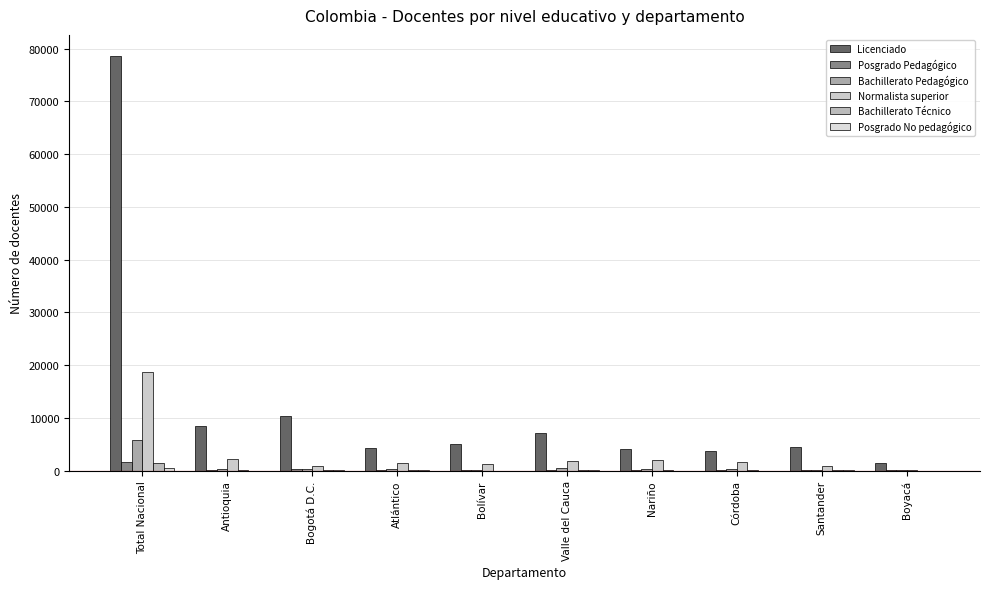

At which category is the sum across all series the highest?

Total Nacional